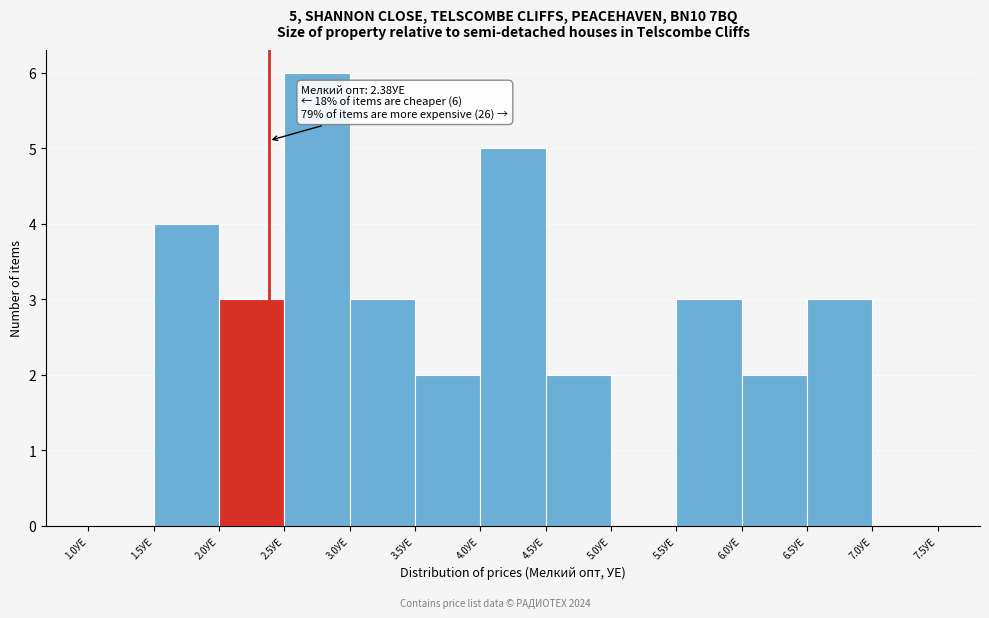

Over which range of the x-axis is the bar tallest?

2.5 to 3.0